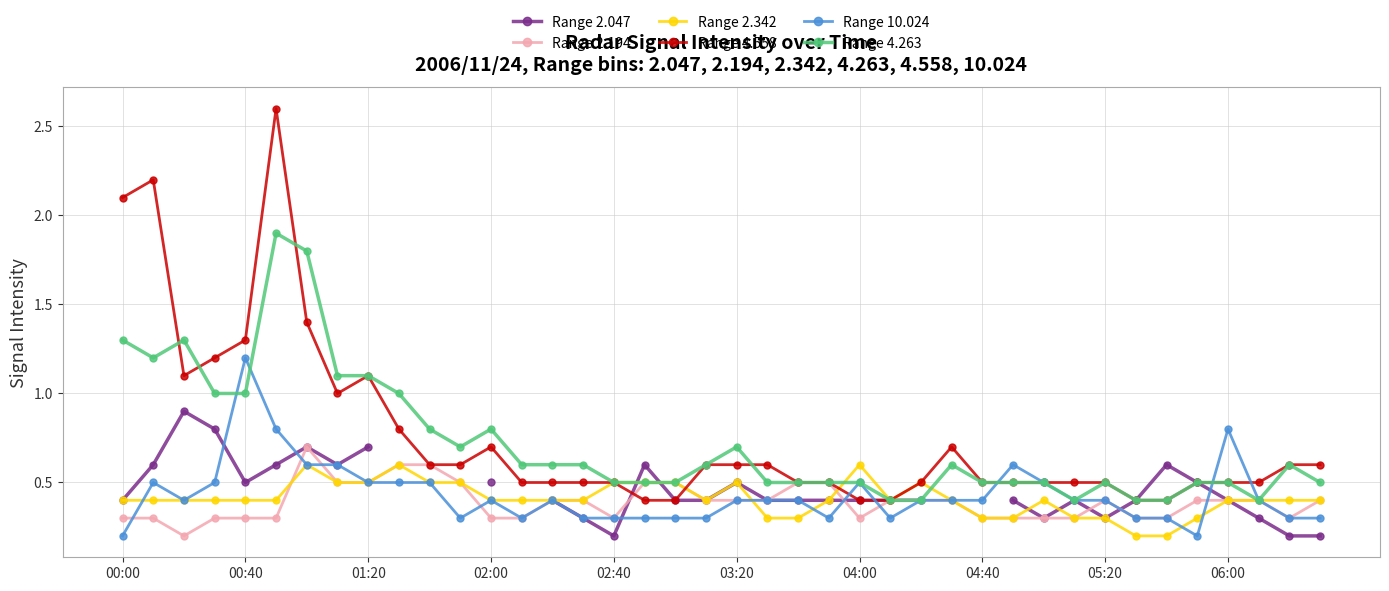

What is the total value across all series at 29?

2.6